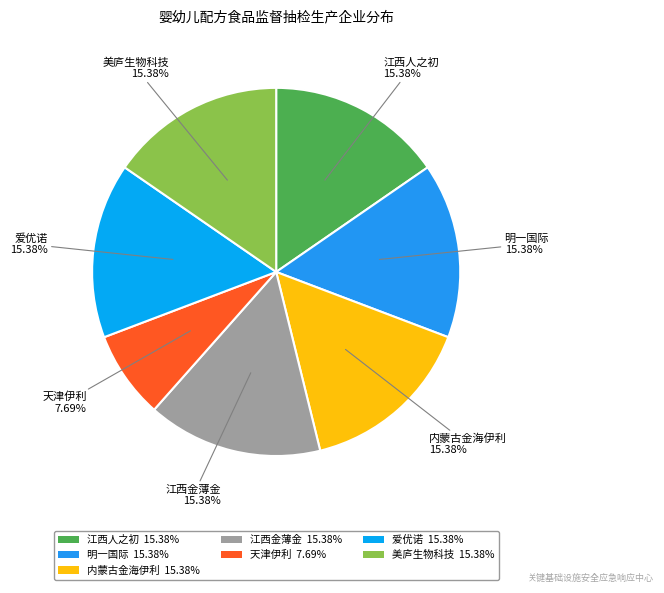

What is the smallest slice in the pie chart?

天津伊利 7.69%